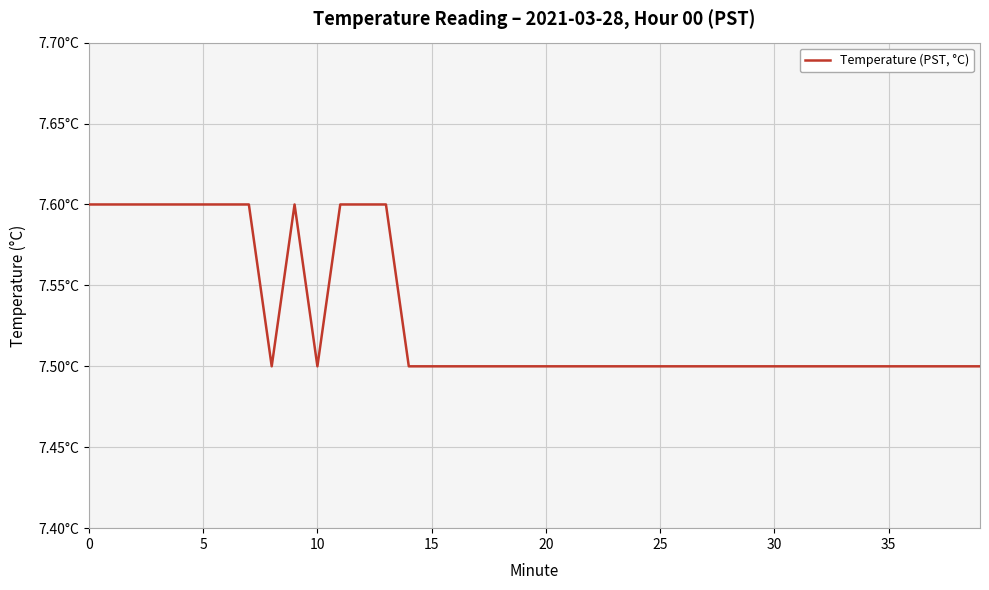

Does the chart have visible grid lines?

Yes